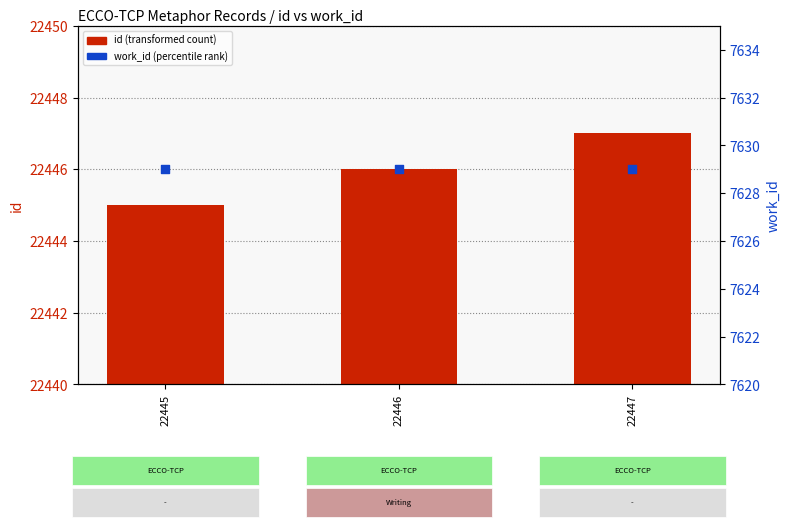

Which series reaches the minimum Y coordinate?

work_id